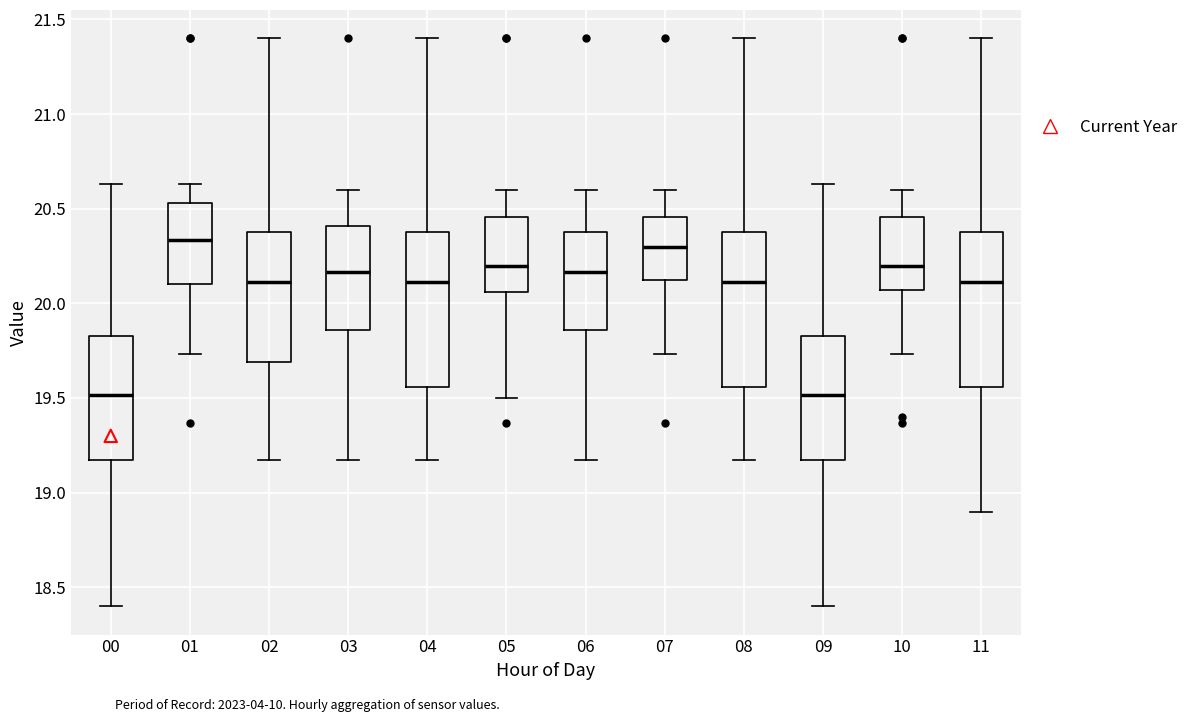

Reading left to right, transcribe this box plot: for each box, give where its median line is, the range the box spans, and where its two whiskers end, as read against the y-axis. The values are not printed on the chart, so give them approximately, as read against the axis.

00: median 19.50, box 19.15 to 19.85, whiskers 18.40 to 20.65
01: median 20.35, box 20.10 to 20.55, whiskers 19.75 to 20.65
02: median 20.10, box 19.70 to 20.40, whiskers 19.15 to 21.40
03: median 20.15, box 19.85 to 20.40, whiskers 19.15 to 20.60
04: median 20.10, box 19.55 to 20.40, whiskers 19.15 to 21.40
05: median 20.20, box 20.05 to 20.45, whiskers 19.50 to 20.60
06: median 20.15, box 19.85 to 20.40, whiskers 19.15 to 20.60
07: median 20.30, box 20.10 to 20.45, whiskers 19.75 to 20.60
08: median 20.10, box 19.55 to 20.40, whiskers 19.15 to 21.40
09: median 19.50, box 19.15 to 19.85, whiskers 18.40 to 20.65
10: median 20.20, box 20.05 to 20.45, whiskers 19.75 to 20.60
11: median 20.10, box 19.55 to 20.40, whiskers 18.90 to 21.40